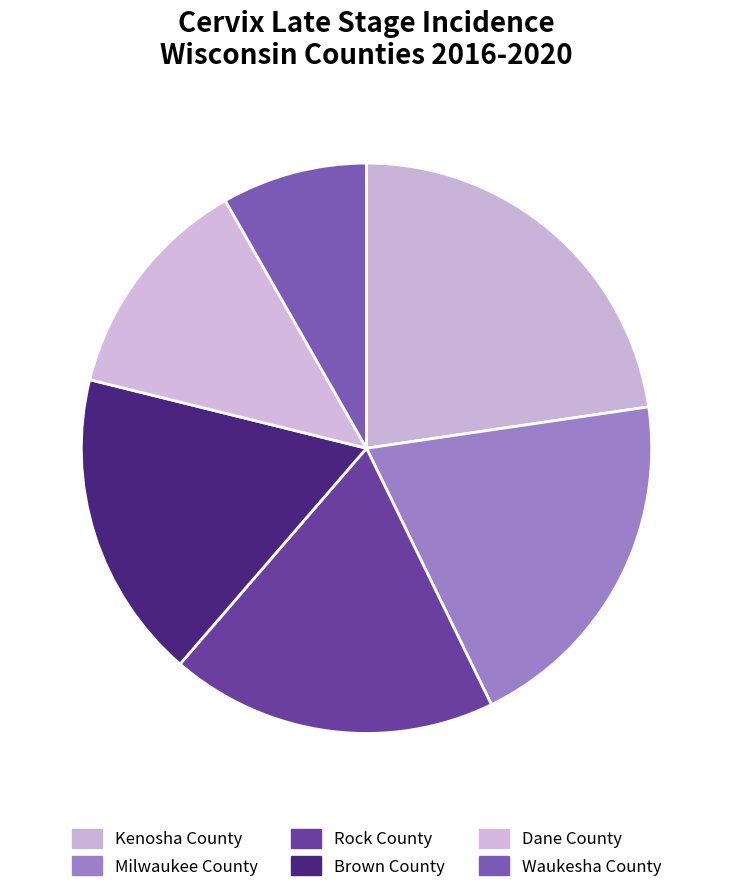

Rank the categories by value from highest to lowest.

Kenosha County, Milwaukee County, Rock County, Brown County, Dane County, Waukesha County